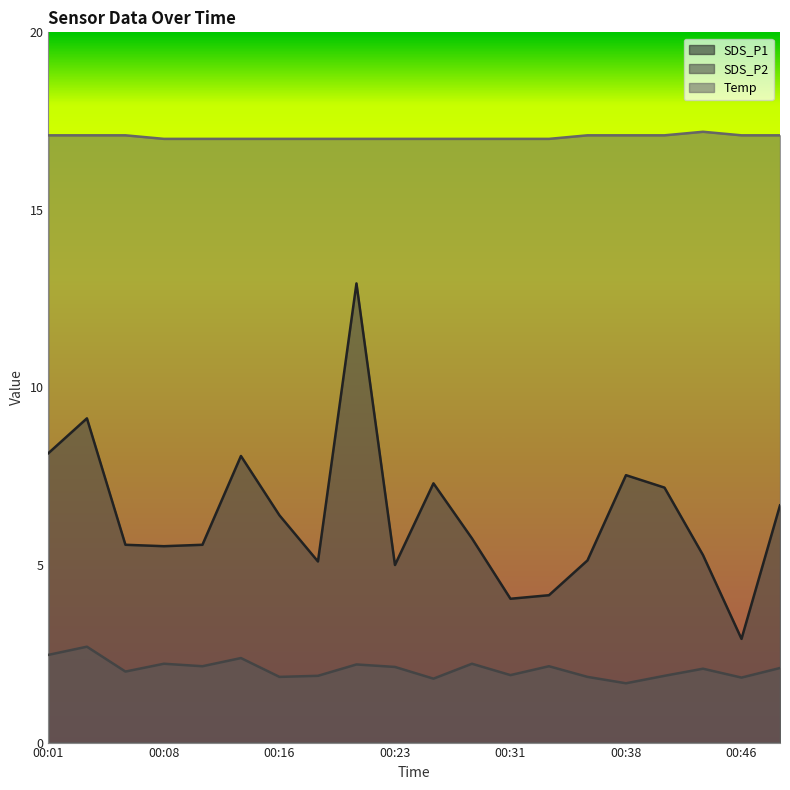

True or false: SDS_P1 has a value of 7.5 at 00:38.

True